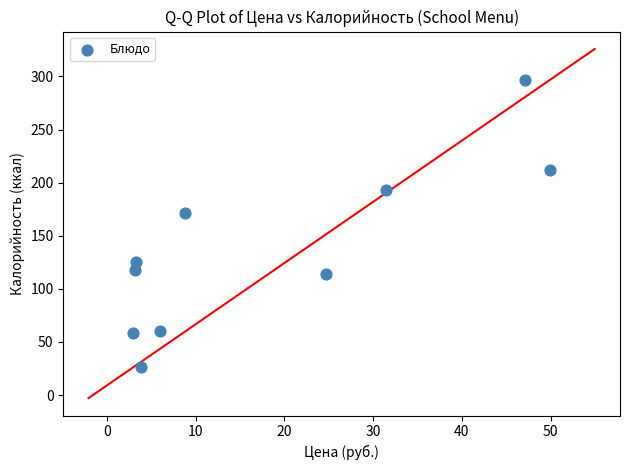

What Y value in the scatter plot is closest to 161?

171